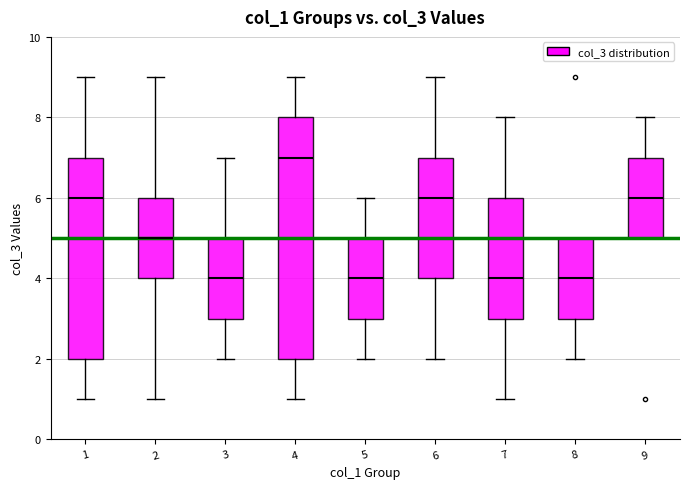

Where does the median line of the box at x = 2 sit on the y-axis? The values are not printed on the chart, so give them approximately, as read against the axis.

5